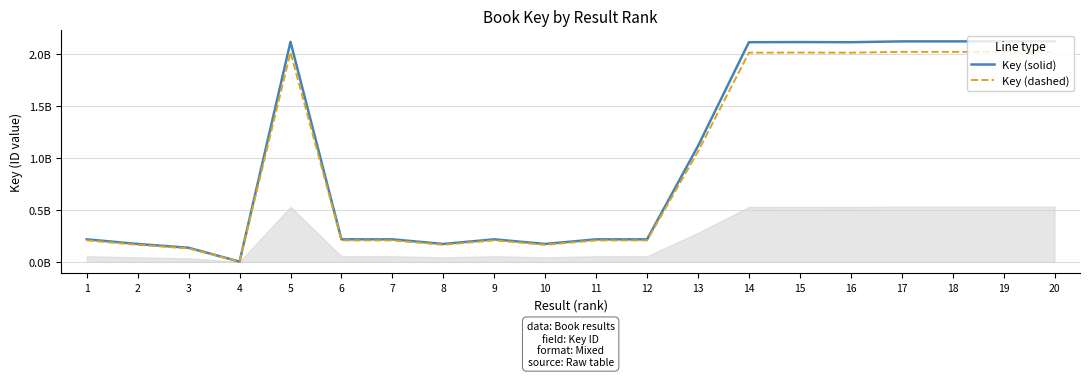

What is the value of the Key (dashed) point at the 20th from the left?

2.0